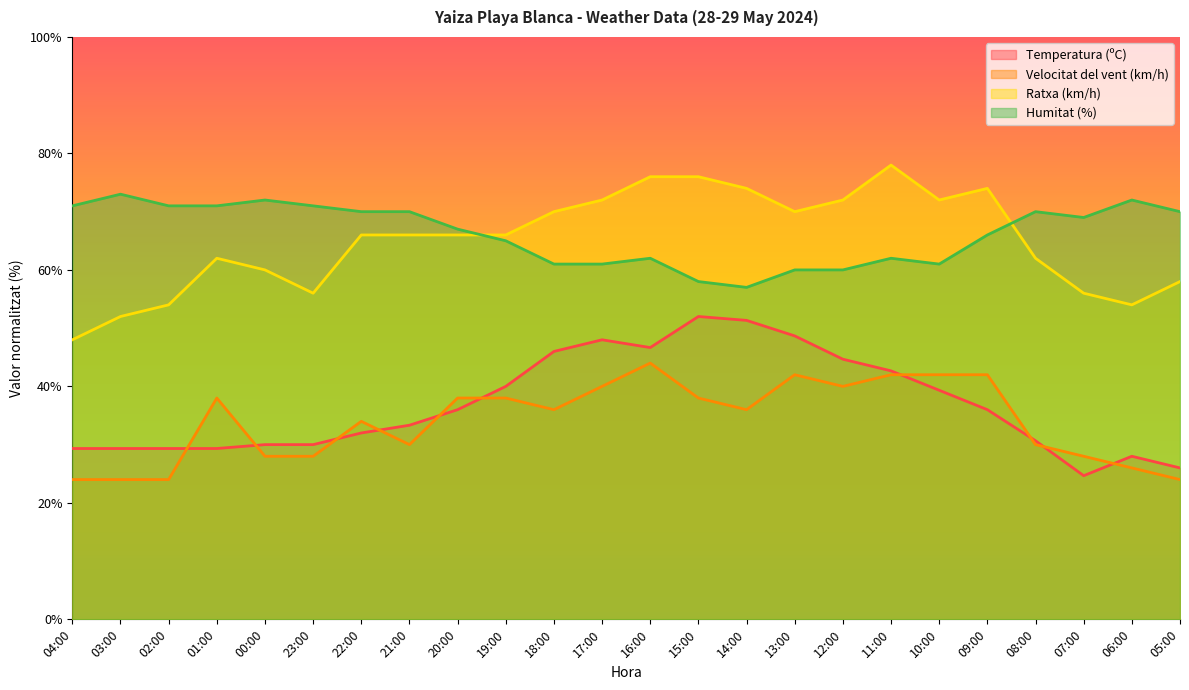

What is the difference between the Velocitat del vent (km/h) values at 20:00 and 03:00?

14.0